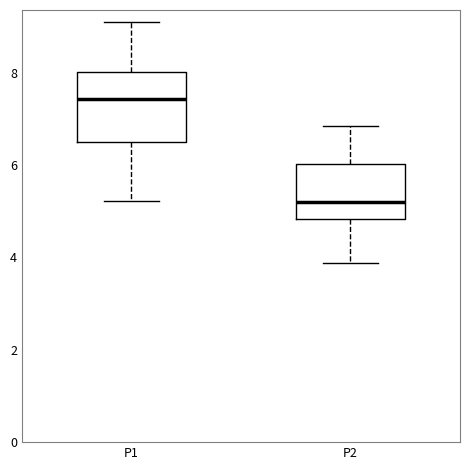

Reading left to right, read every box against the y-axis: the position of its median line, the range the box covers, and the ends of its whiskers. The values are not printed on the chart, so give them approximately, as read against the axis.

P1: median 7.4, box 6.6 to 8.0, whiskers 5.2 to 9.2
P2: median 5.2, box 4.8 to 6.0, whiskers 3.8 to 6.8